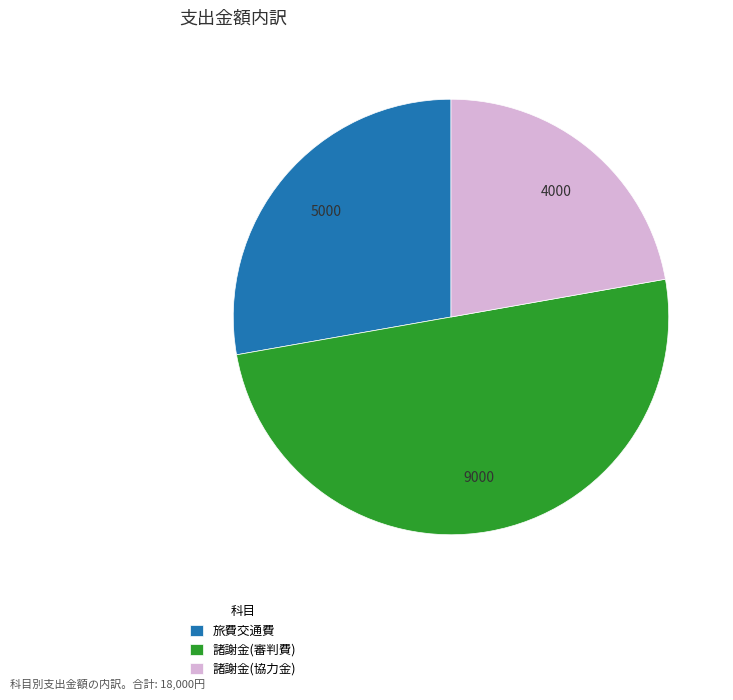

The 諸謝金(協力金) slice represents 22% of the pie. True or false?

True